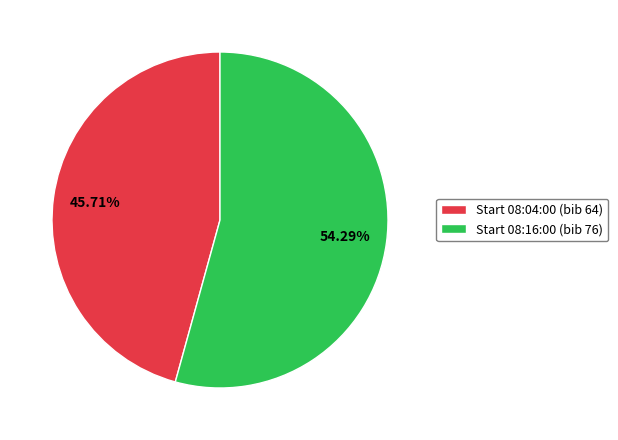

Rank the categories by value from highest to lowest.

Start 08:16:00 (bib 76), Start 08:04:00 (bib 64)